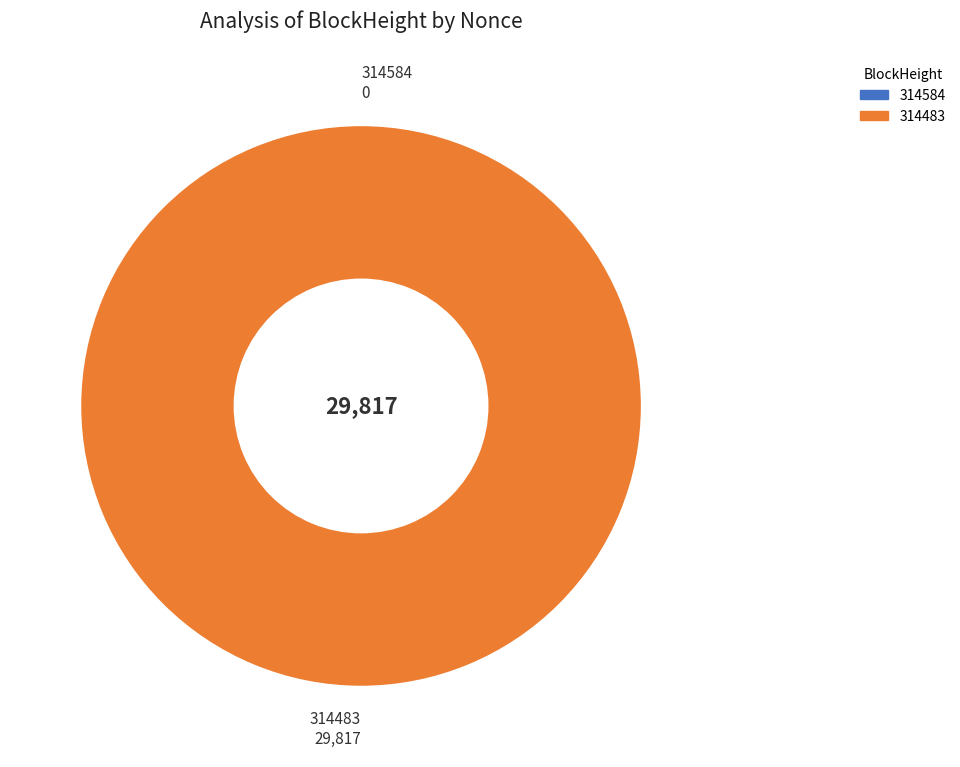

Combined, do 314584 and 314483 account for over 50%?

Yes